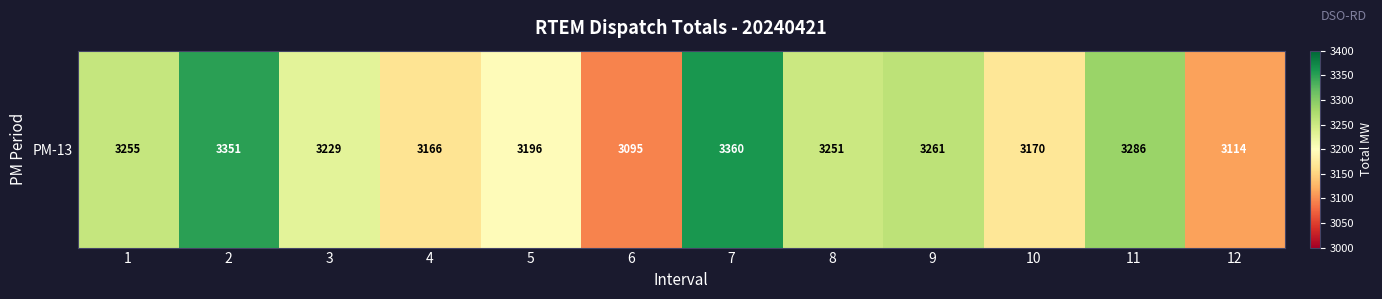

Approximately how many times larger is the value at 3 compared to 7?

1.0